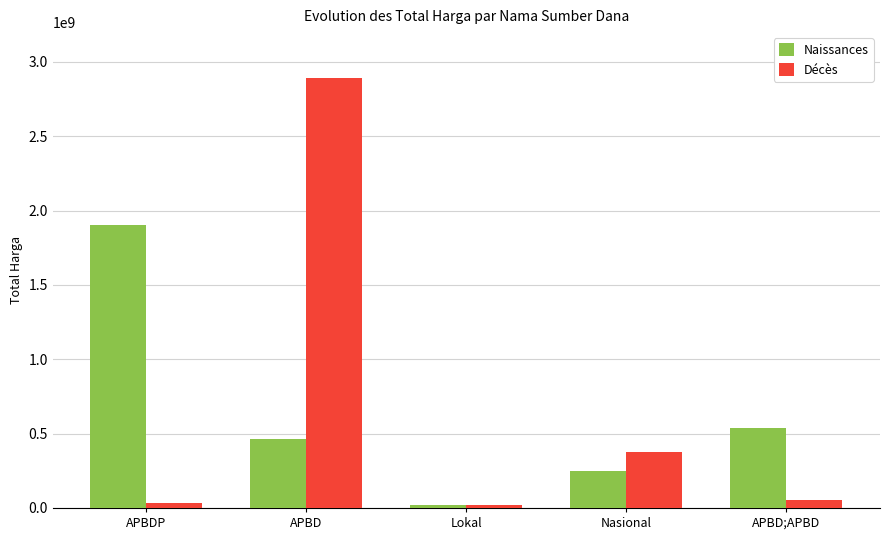

What position from the left is APBD;APBD?

5